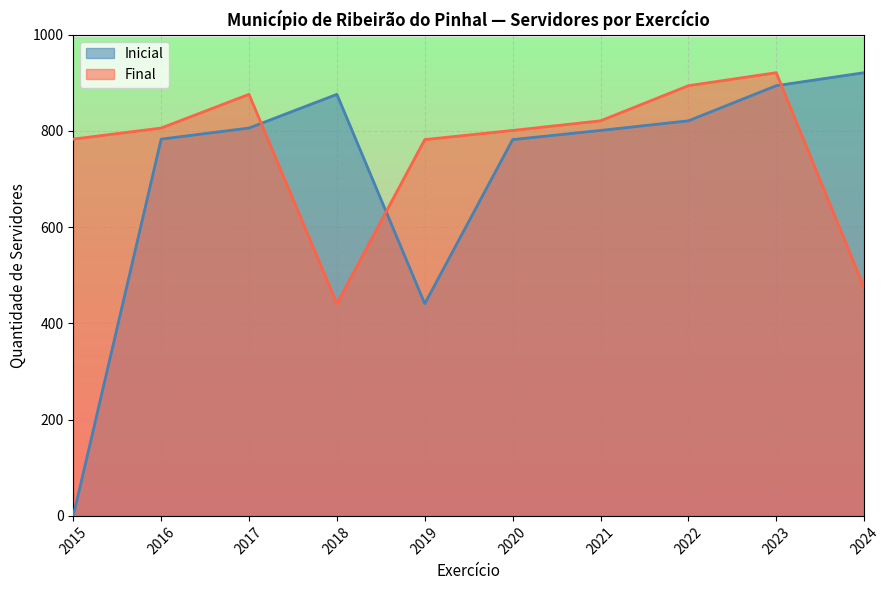

Where is Inicial nearest to the value 460?

2019